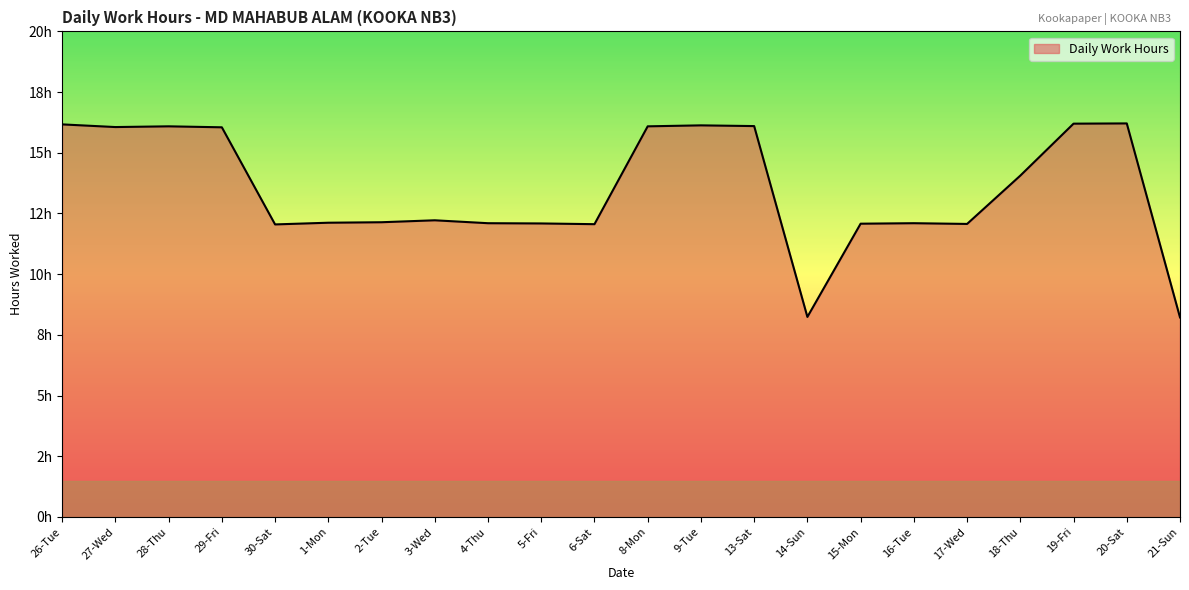

Does the chart display data point markers on the line(s)?

No